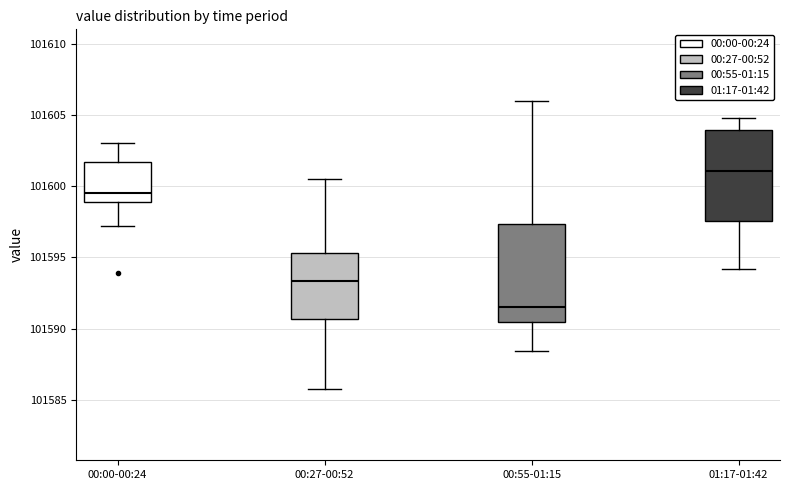

Where does the lower whisker of the box for 00:55-01:15 end on the y-axis? The values are not printed on the chart, so give them approximately, as read against the axis.

101588.5